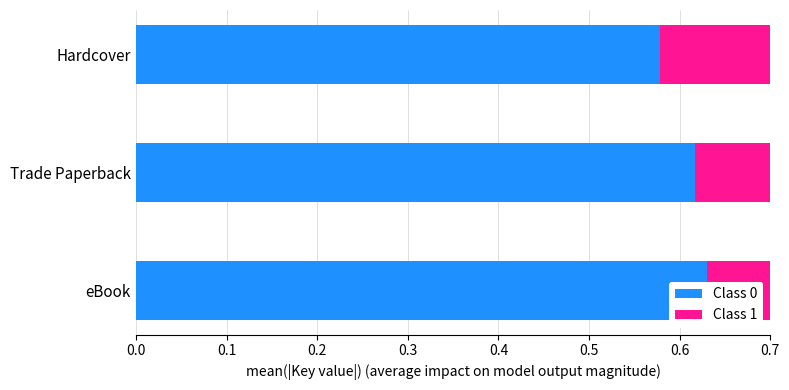

How many Class 1 values are between 0 and 1?

3